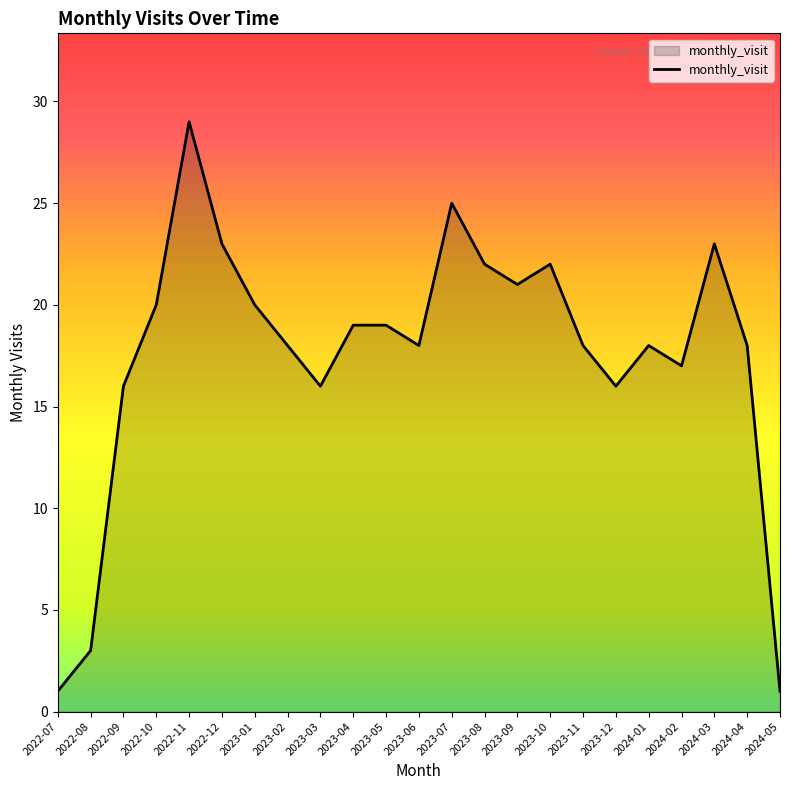

Approximately how many times larger is the value at 2023-11 compared to 2022-11?

0.6